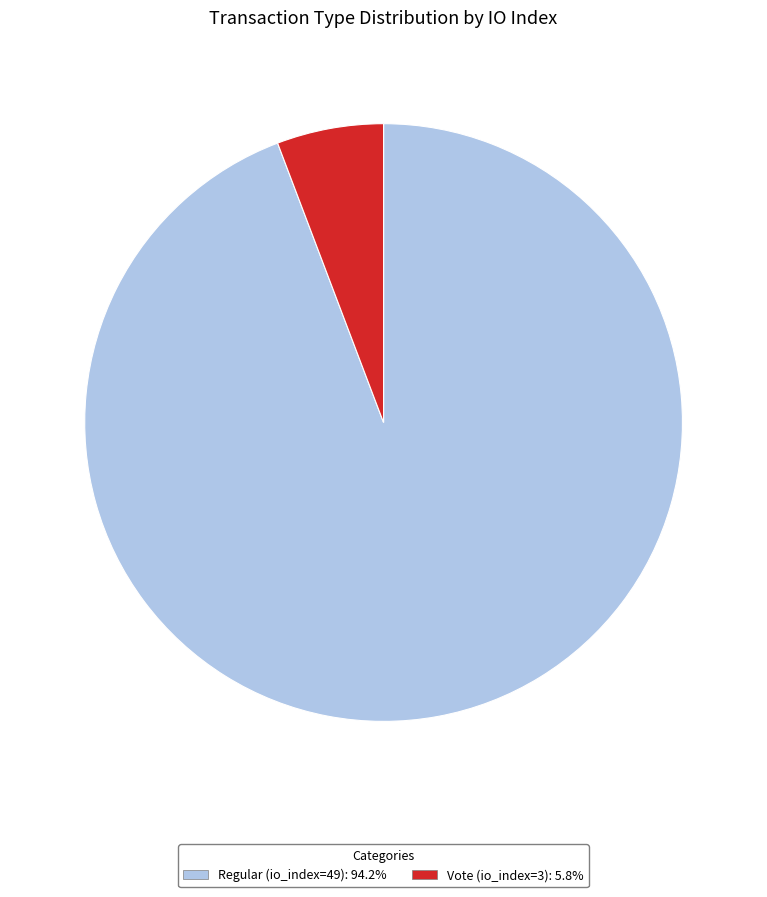

How many segments does this pie chart have?

2